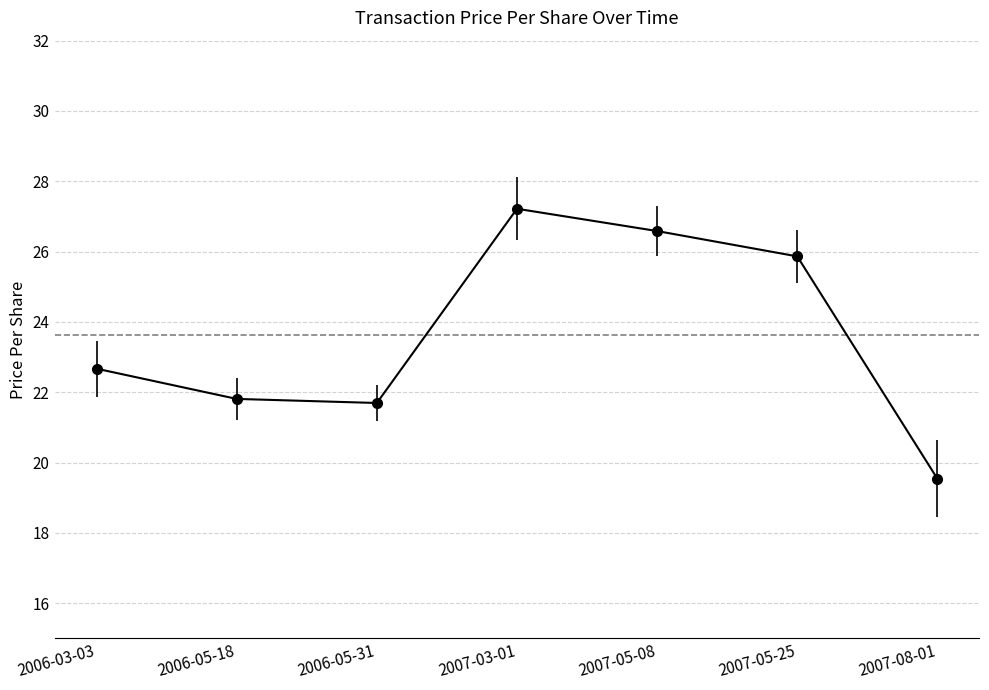

What is the label of the 1st point from the right?

2007-08-01